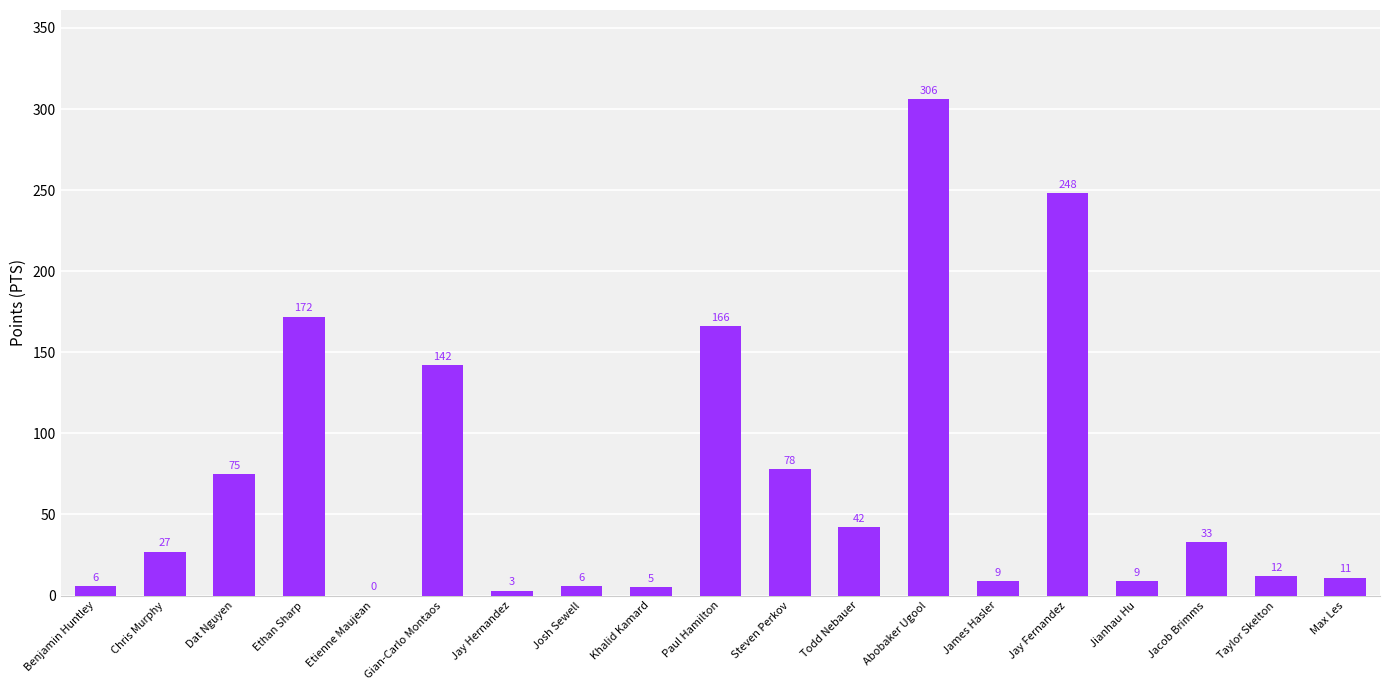

Is it true that the value at James Hasler is 9?

True